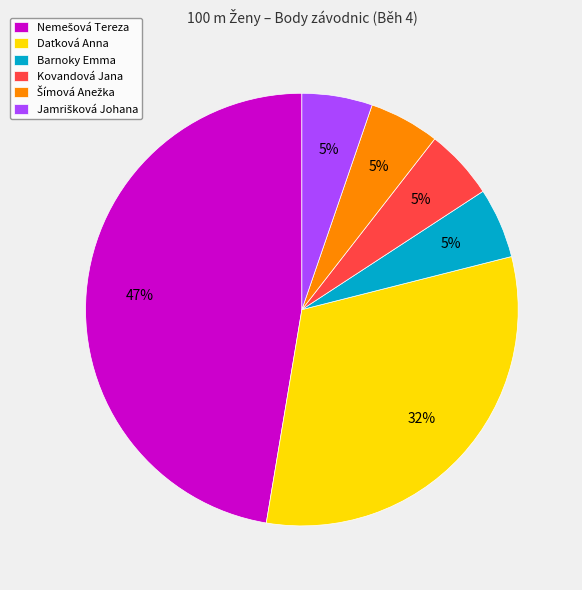

Is there a majority slice in this chart?

No